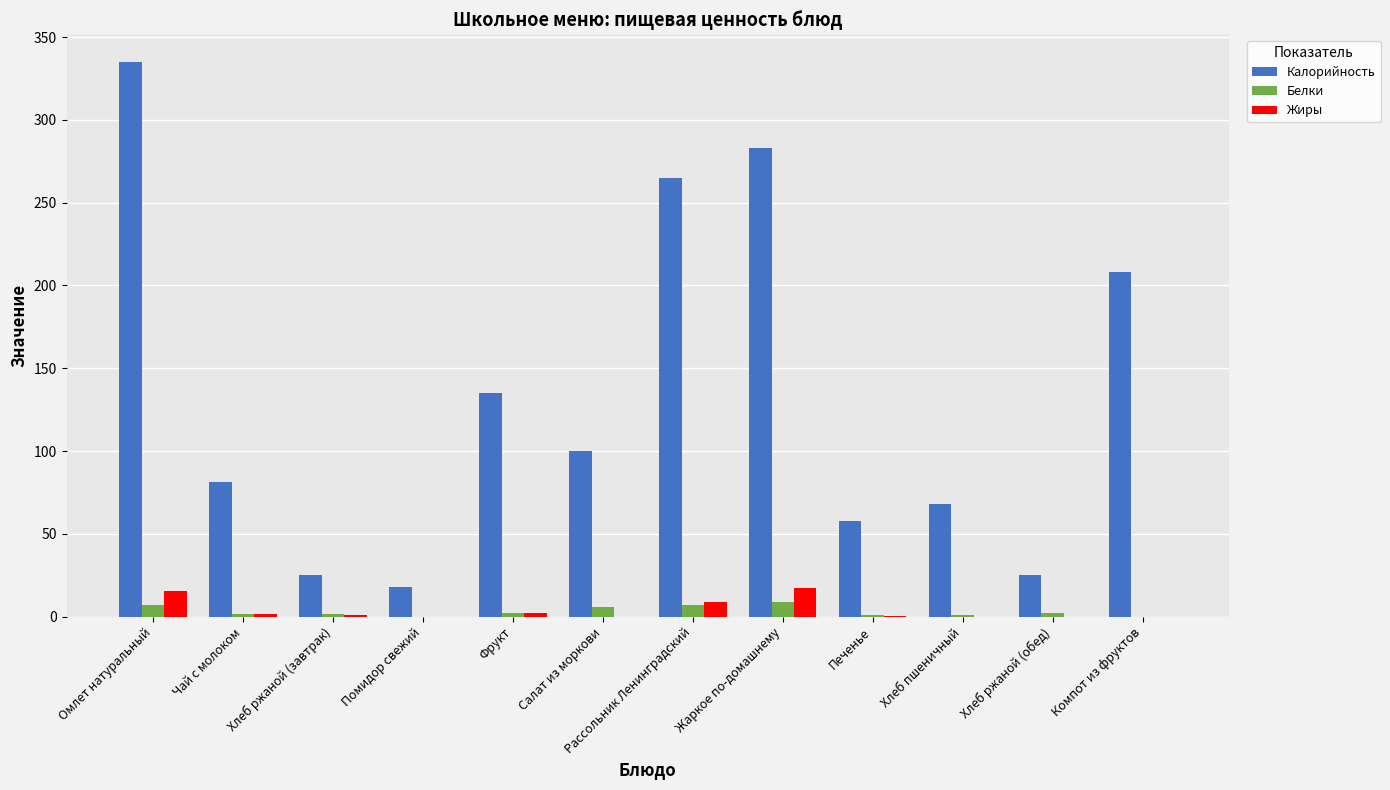

The value of Калорийность at Хлеб ржаной (обед) is 12.2. True or false?

False